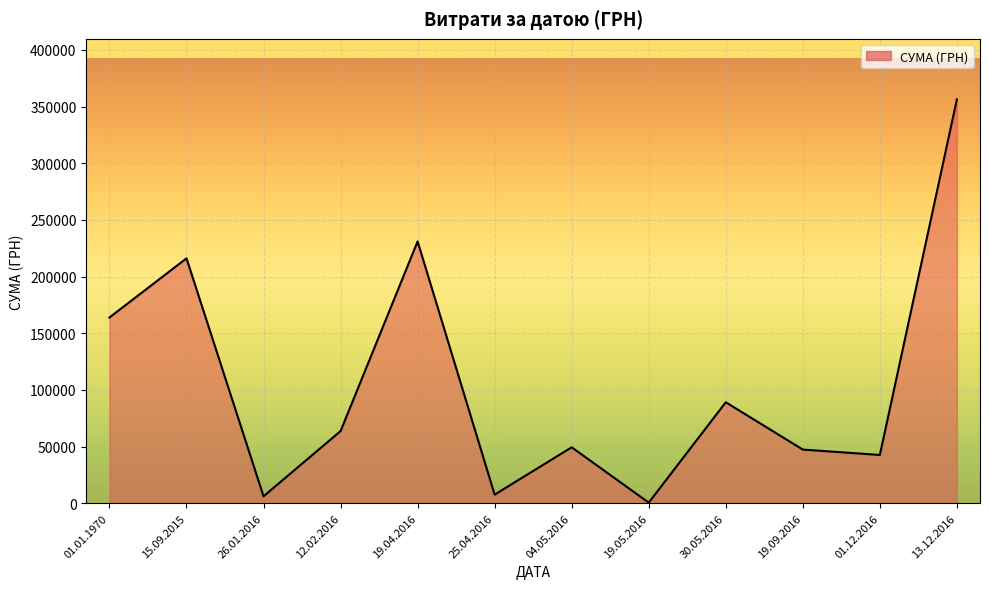

At which label is the value closest to 178415?

01.01.1970